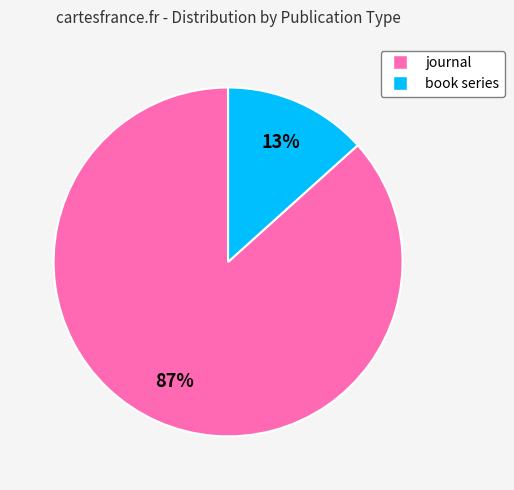

The journal slice represents 99% of the pie. True or false?

False